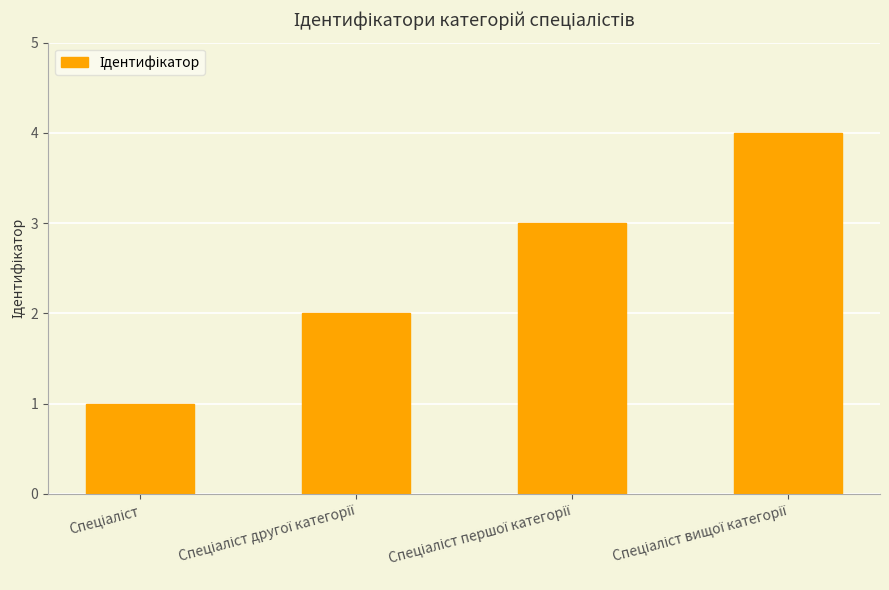

What is the sum of all values?

10